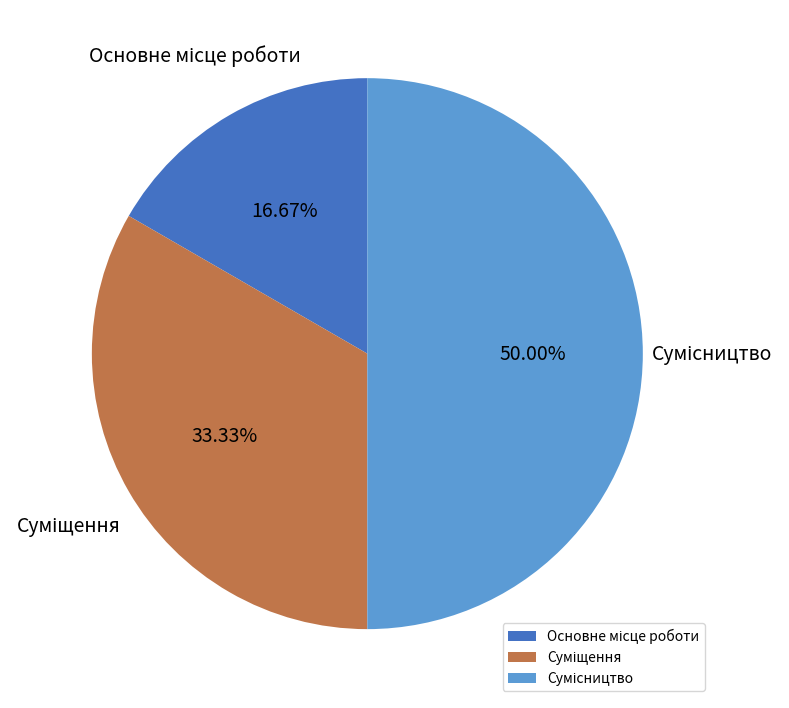

Is it true that Основне місце роботи is 4% of the pie?

False